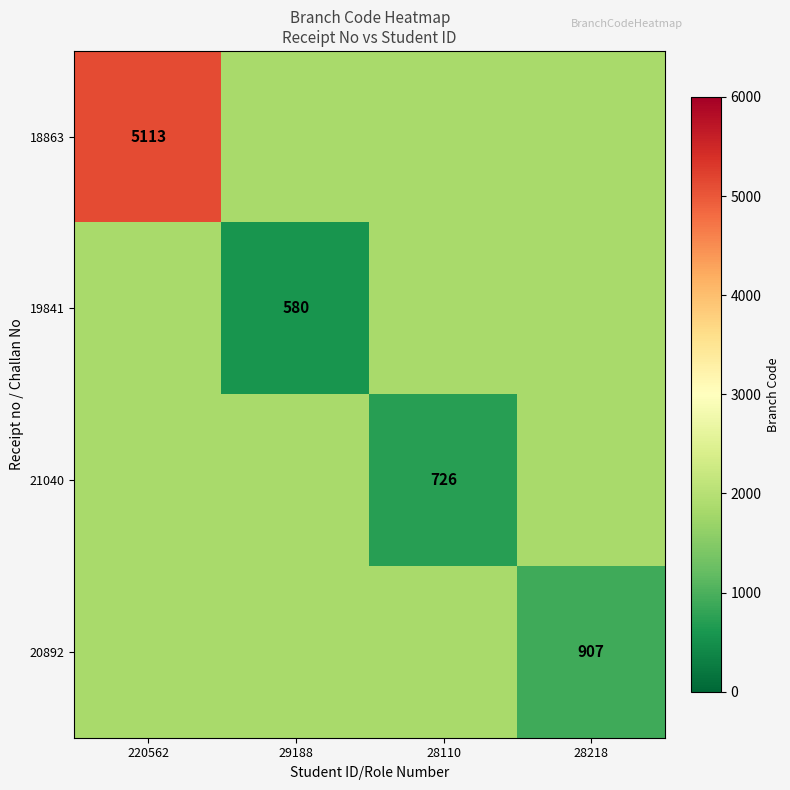

Is it true that 19841 equals 580.0 at 29188?

True